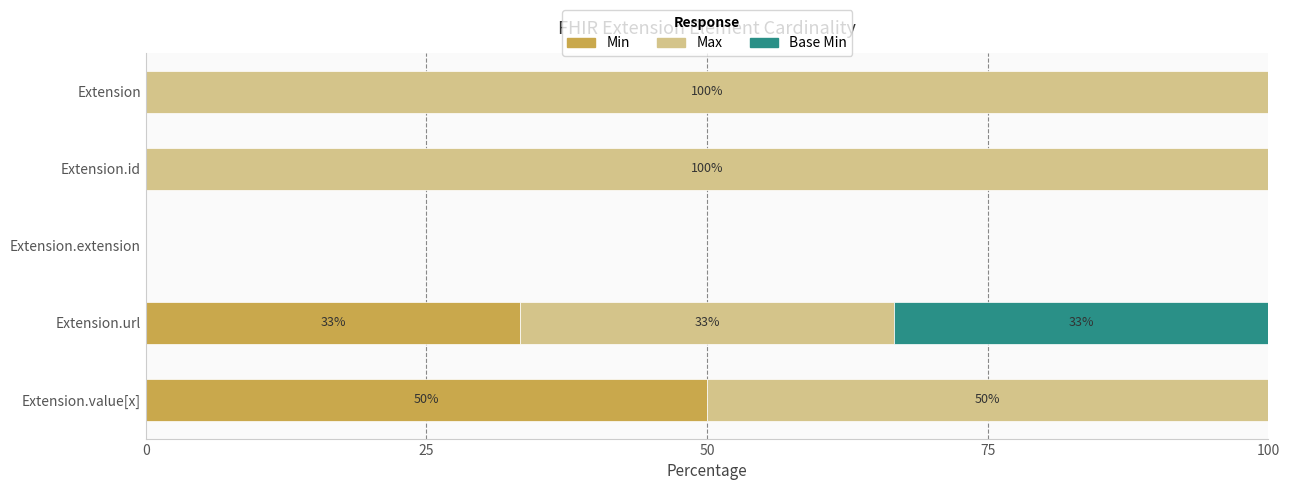

What are all the series names shown in the legend?

Min, Max, Base Min